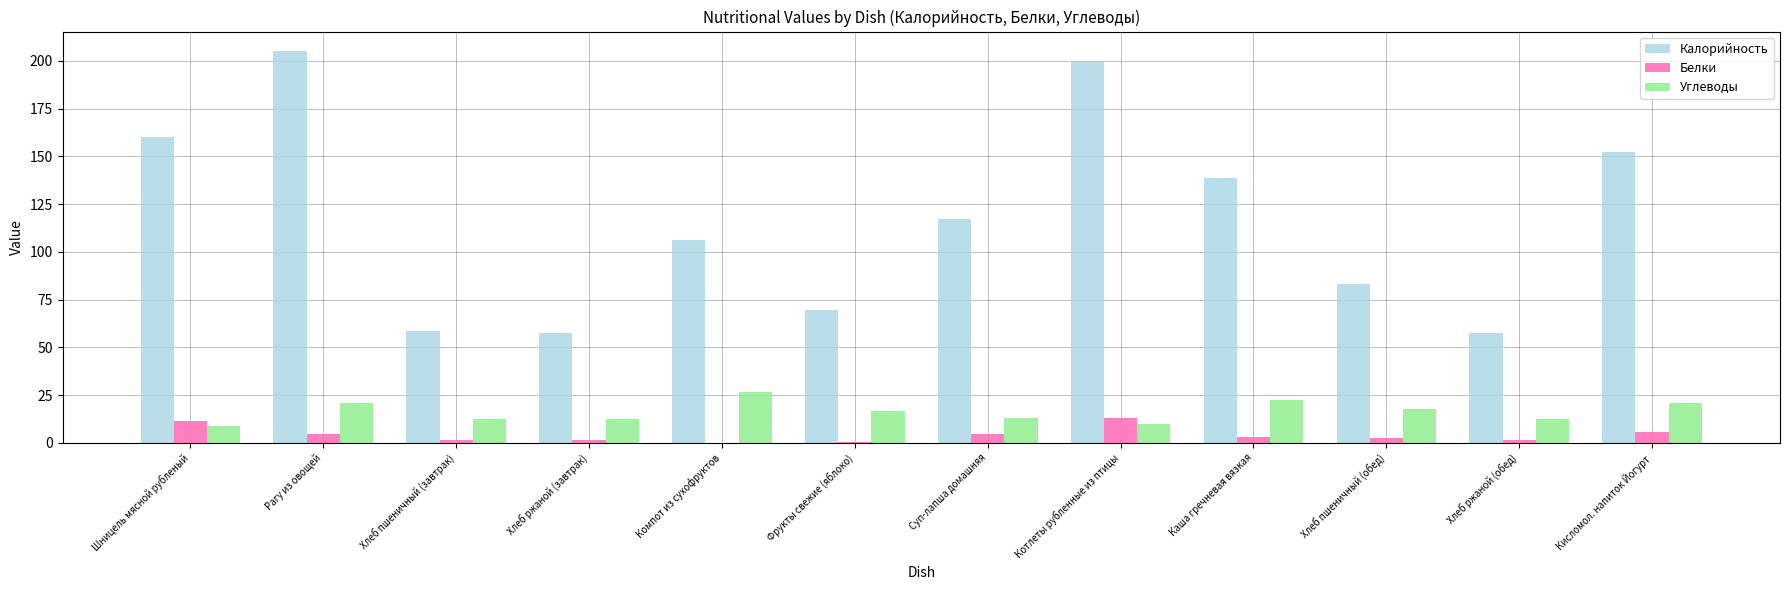

What is the sum of all Калорийность values?

1405.3